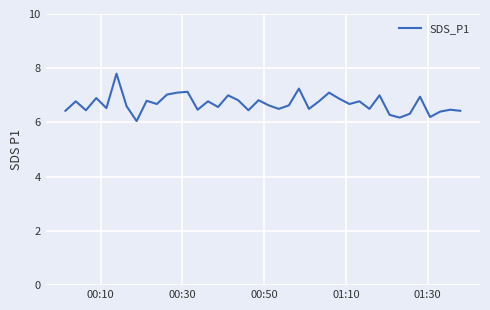

What is the smallest value displayed?

6.0